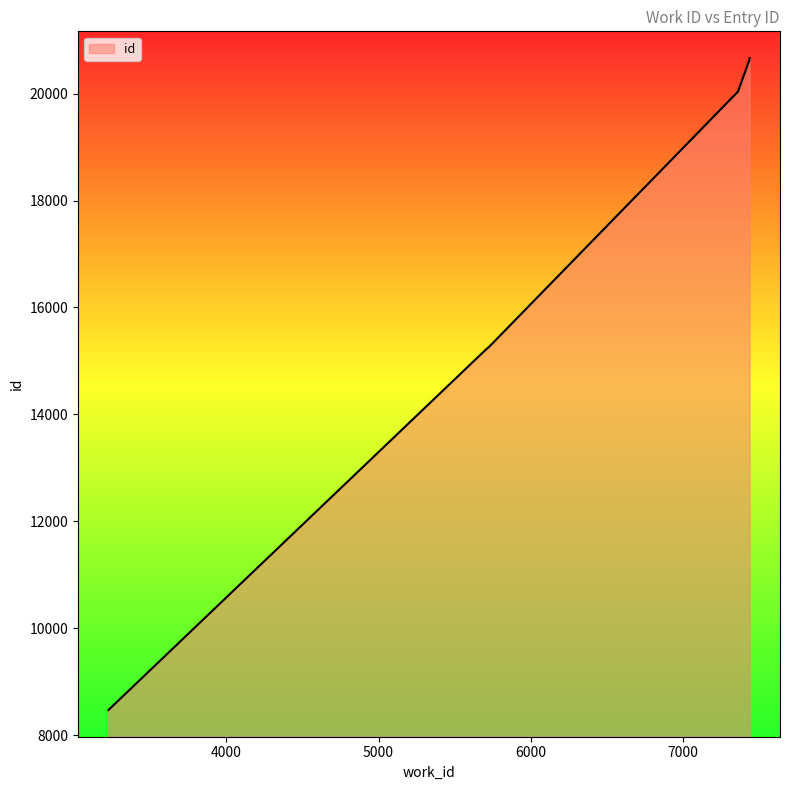

What is the smallest value displayed?

8468